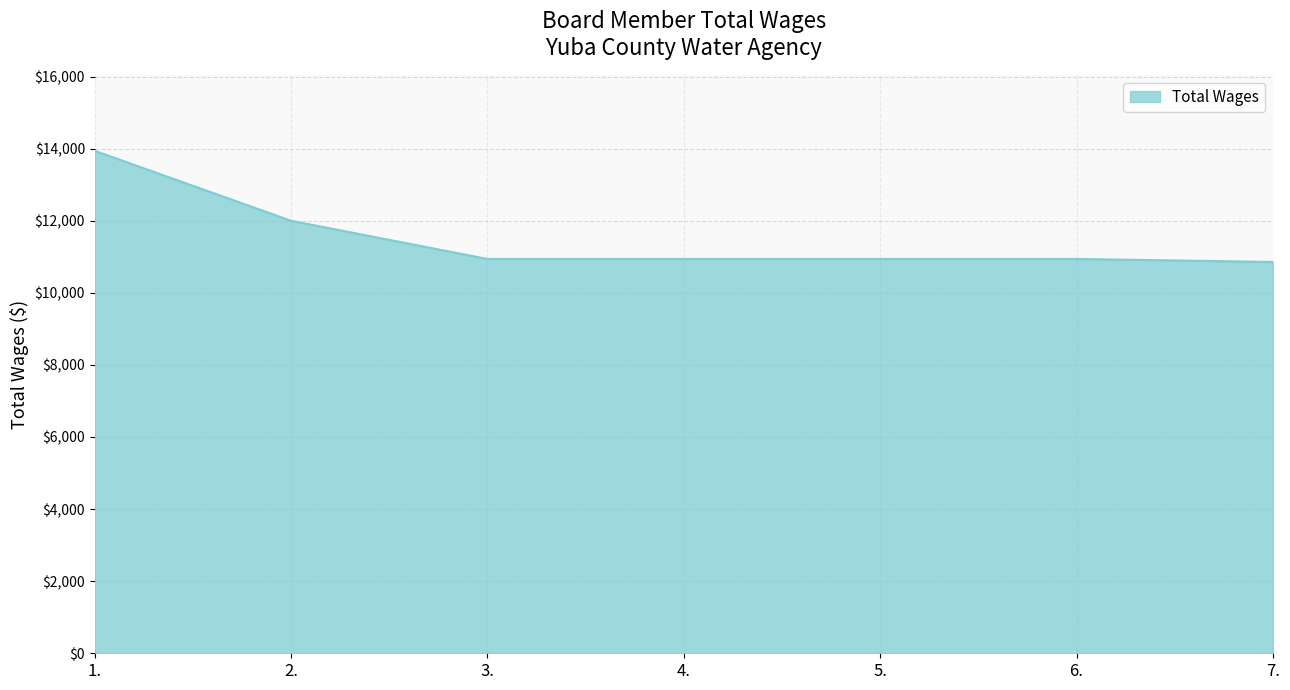

Approximately how many times larger is the value at 7. compared to 4.?

1.0